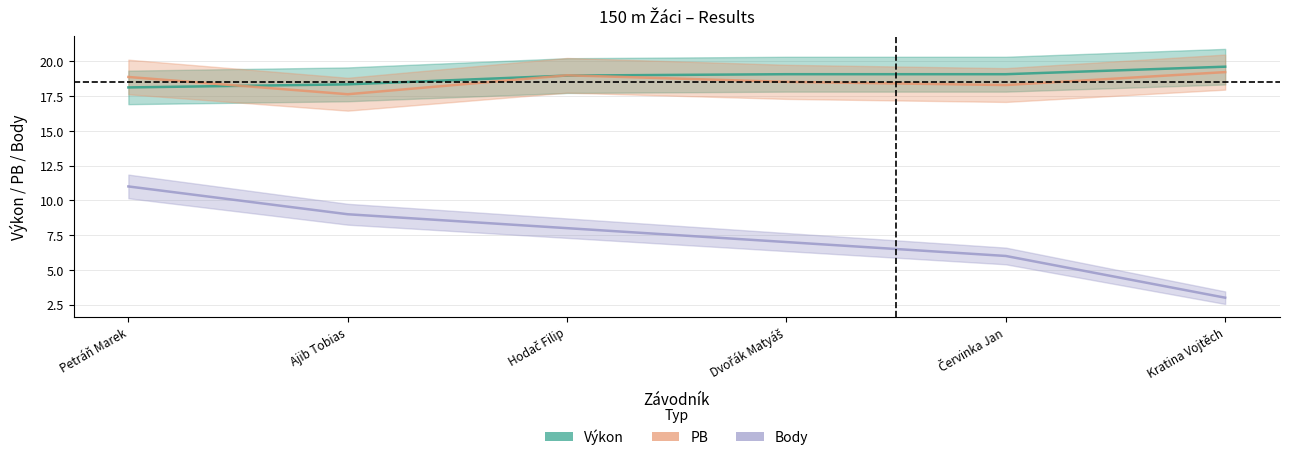

What is the smallest value displayed?

3.0